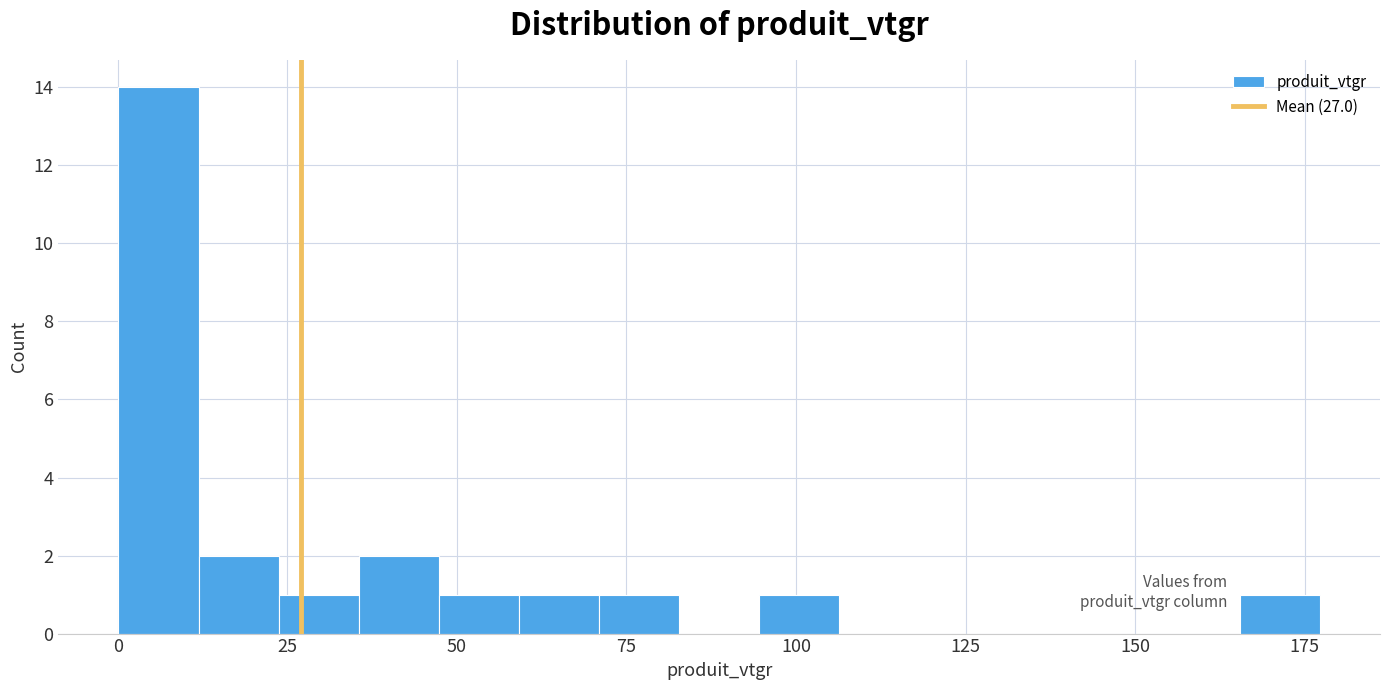

Around what value on the x-axis is the tallest bar? Give the approximate position of its centre, as read against the axis.

5